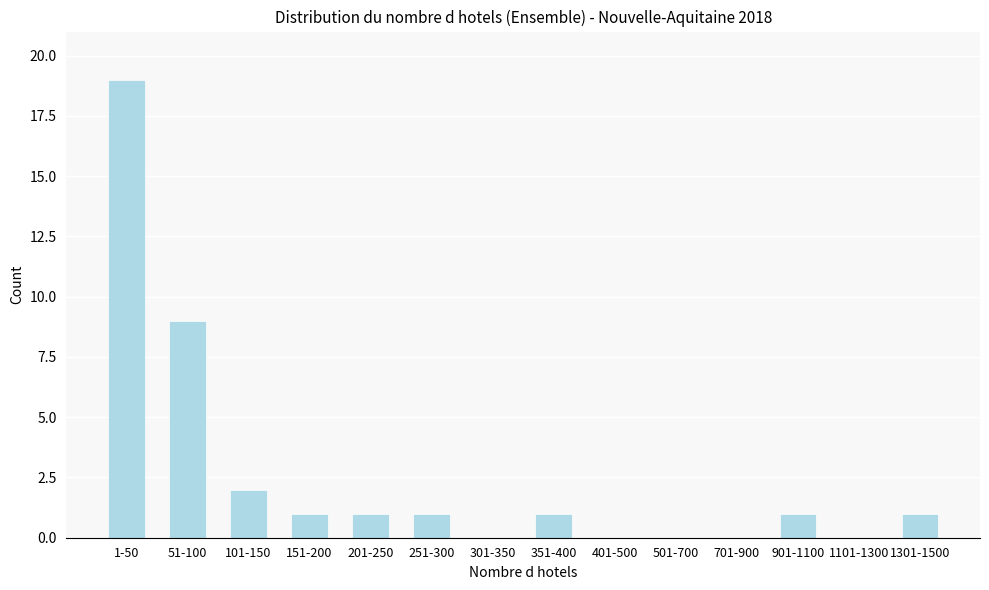

Reading left to right, what are all the values shown in this chart?

1-50=19	51-100=9	101-150=2	151-200=1	201-250=1	251-300=1	301-350=0	351-400=1	401-500=0	501-700=0	701-900=0	901-1100=1	1101-1300=0	1301-1500=1